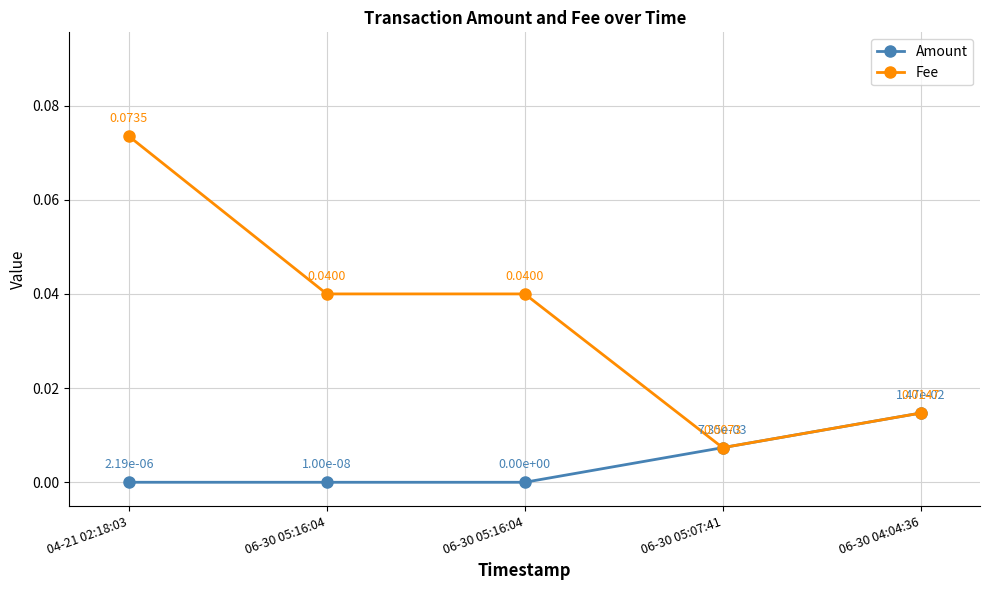

How many data points in Amount are above 0?

4